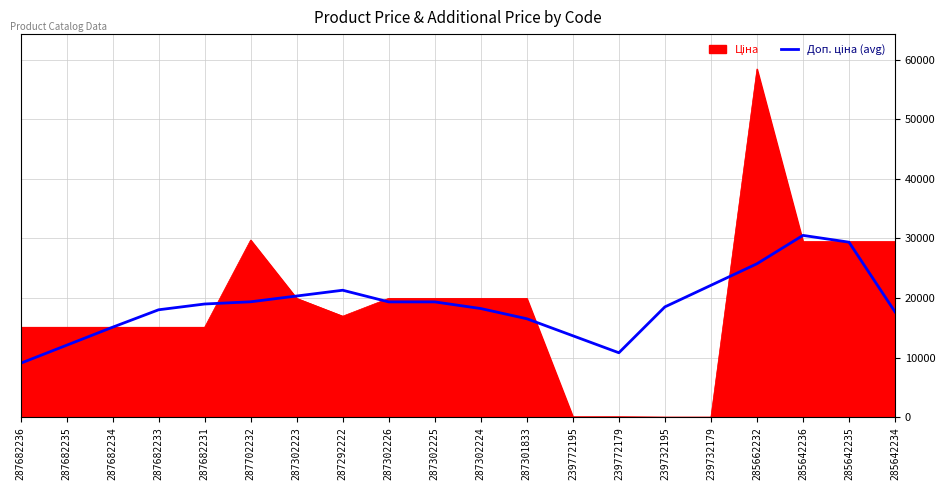

At which category is the sum across all series the highest?

285662232